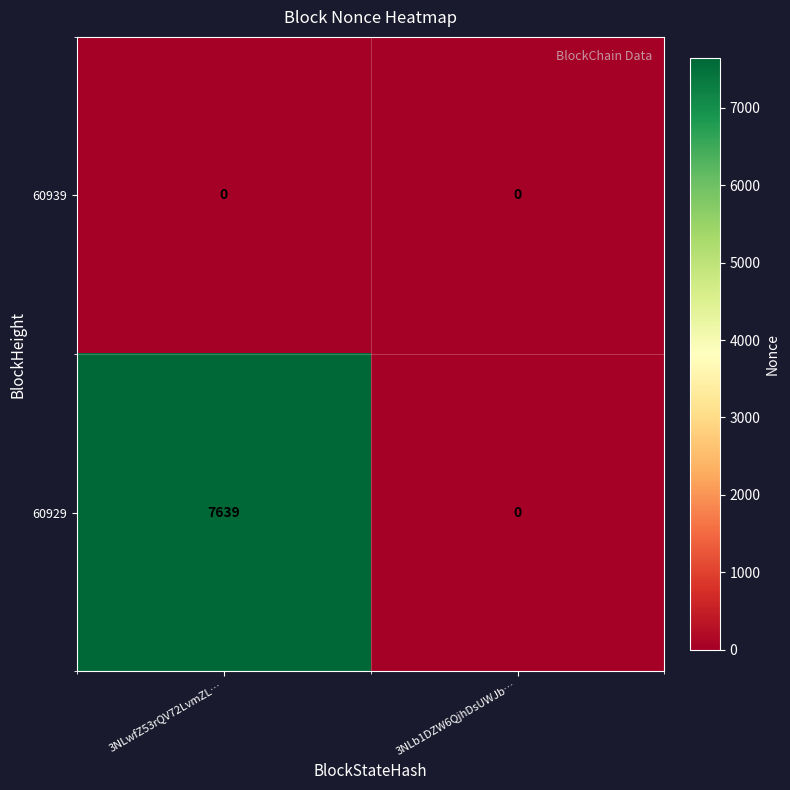

What is the greatest value displayed?

7639